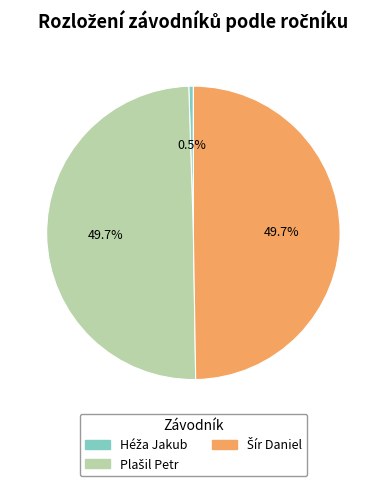

How many slices are in this pie chart?

3